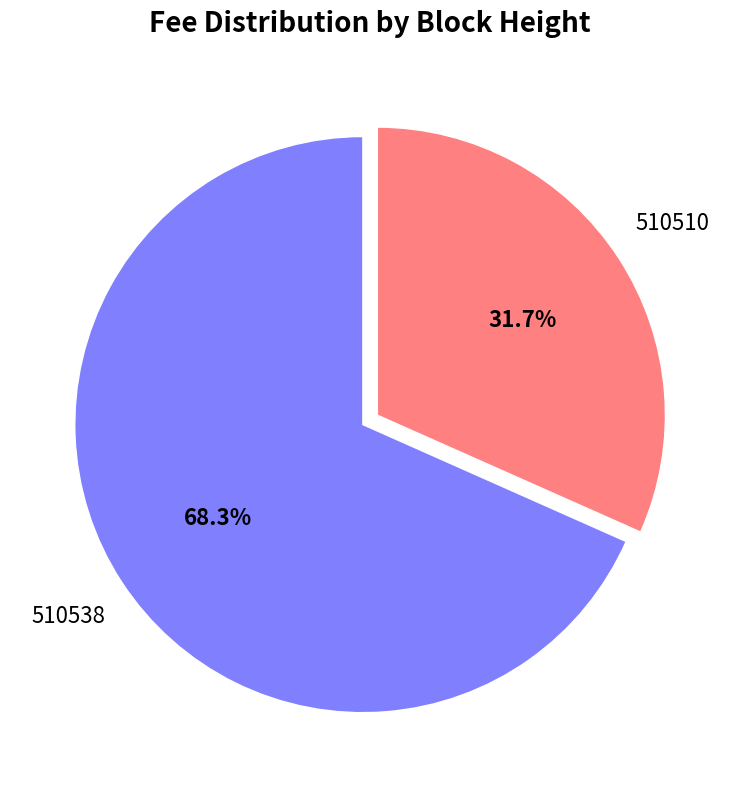

How many segments does this pie chart have?

2